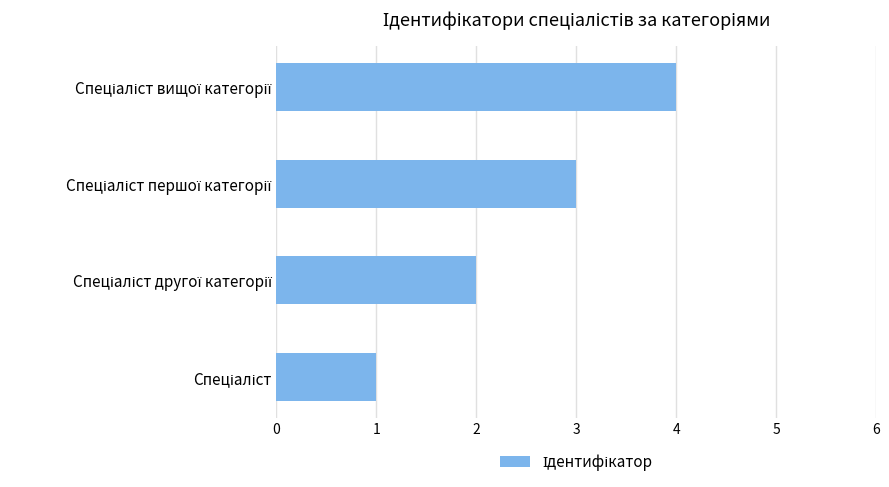

How many categories are shown in the chart?

4